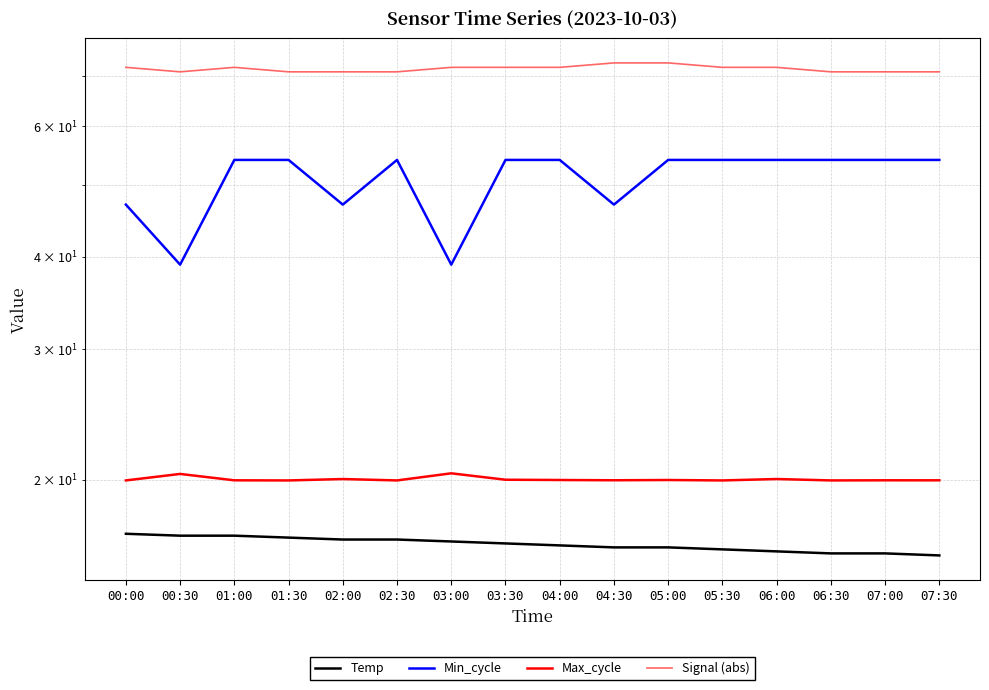

Which category has the lowest value in the Min_cycle series?

00:30